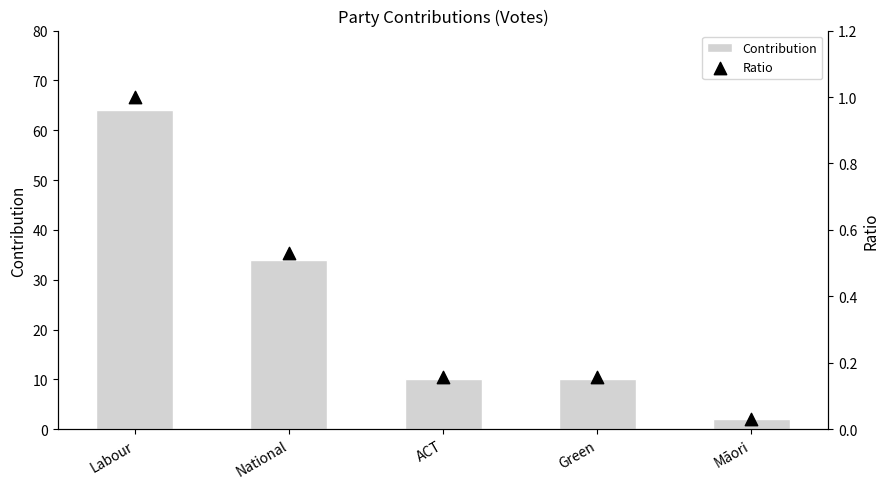

Is the value of contribution at National greater than the value of ratio at Labour?

Yes